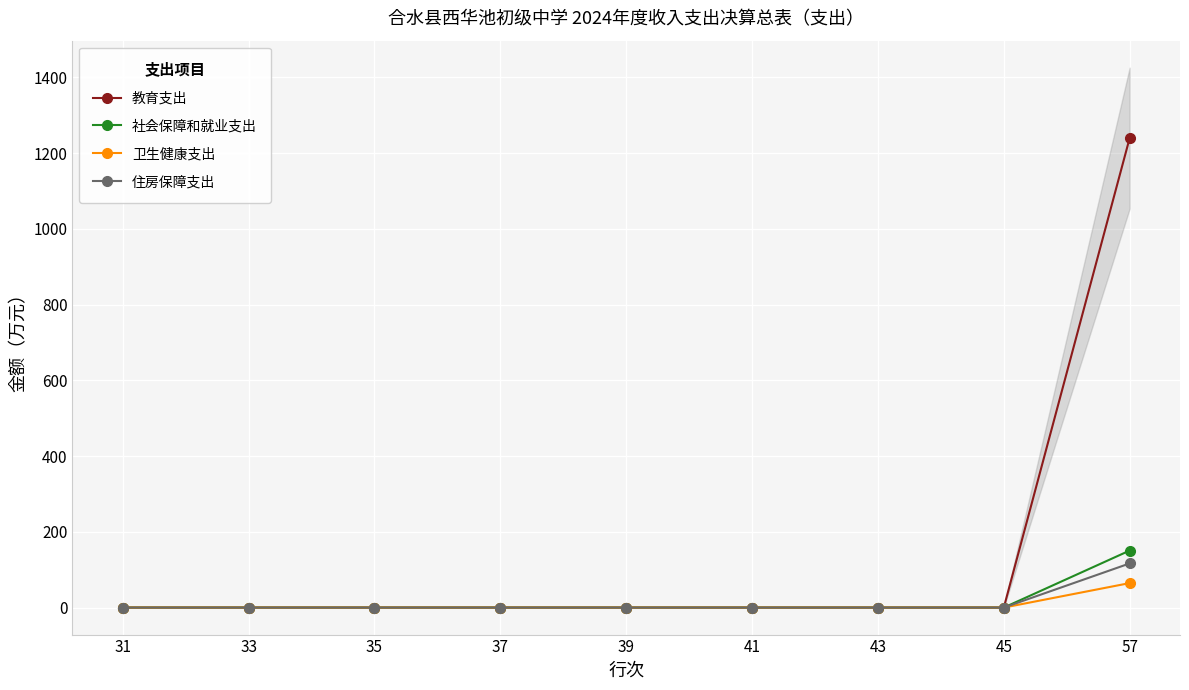

The value of 卫生健康支出 at 43 is 0.0. True or false?

True